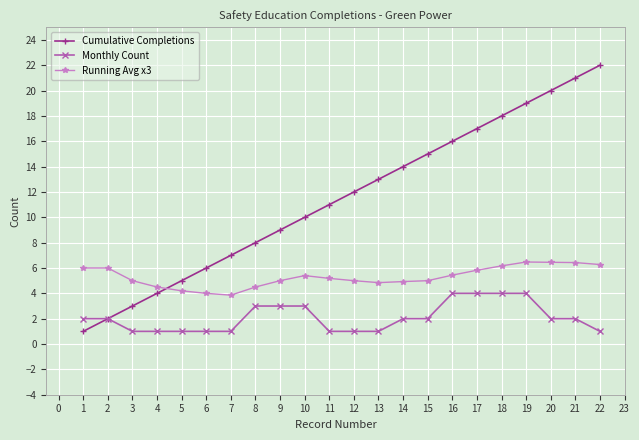

True or false: Cumulative Completions has more than 2 interior local peaks.

False